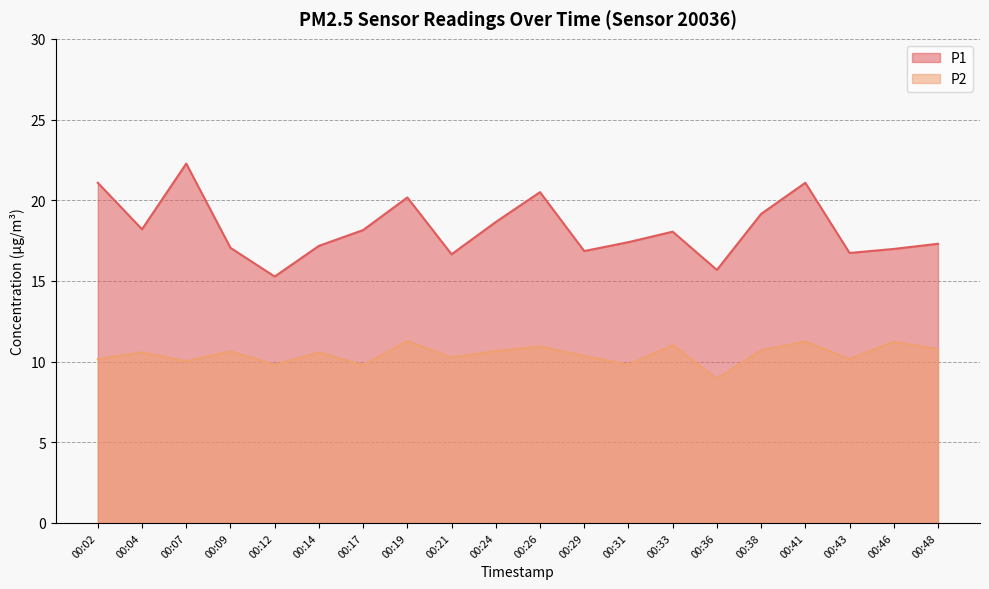

True or false: P2 and P1 cross at least once.

False